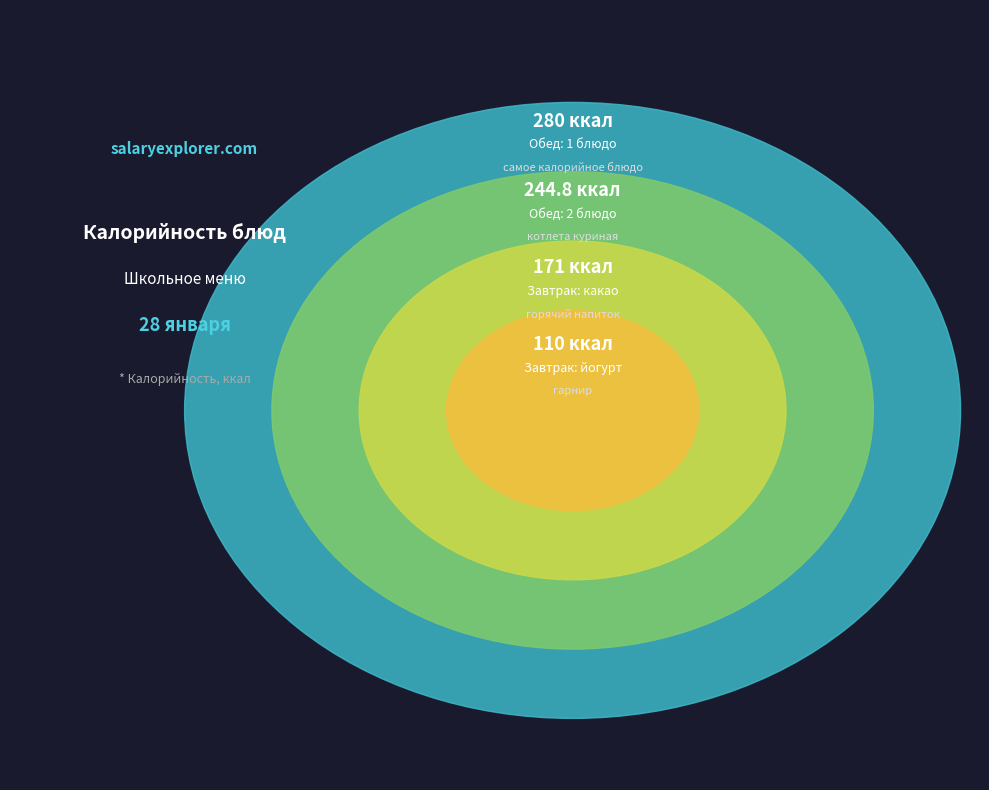

Does напиток account for over 50% of the chart?

No